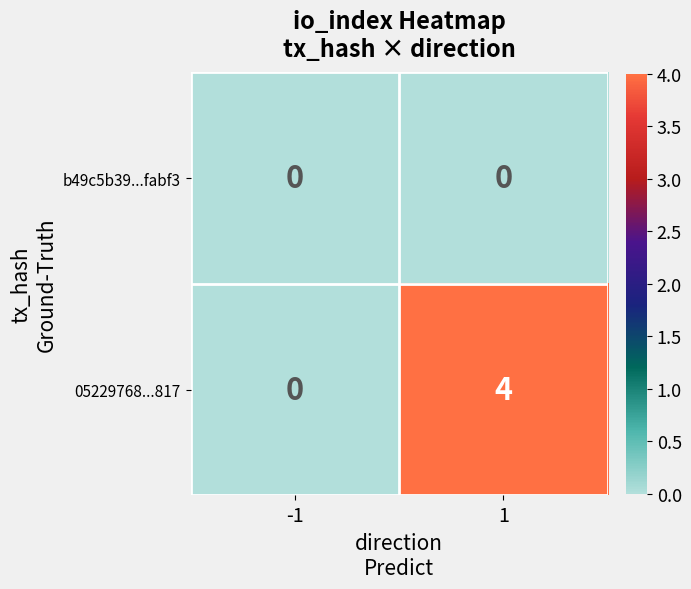

List the series in order of their overall mean, highest first.

05229768...817, b49c5b39...fabf3